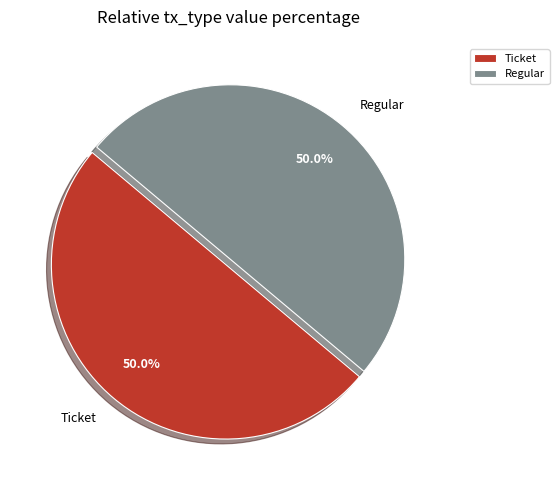

What percentage do Regular and Ticket together represent?

100.0%